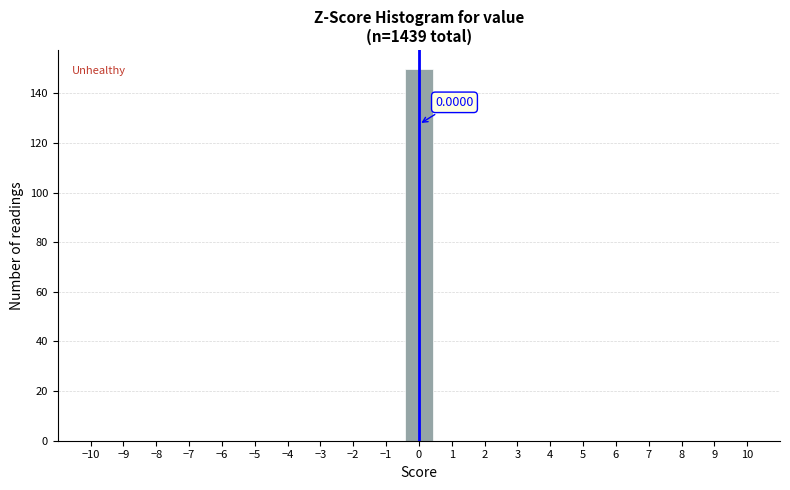

Which range on the x-axis has the tallest bar?

-0.5 to 0.5